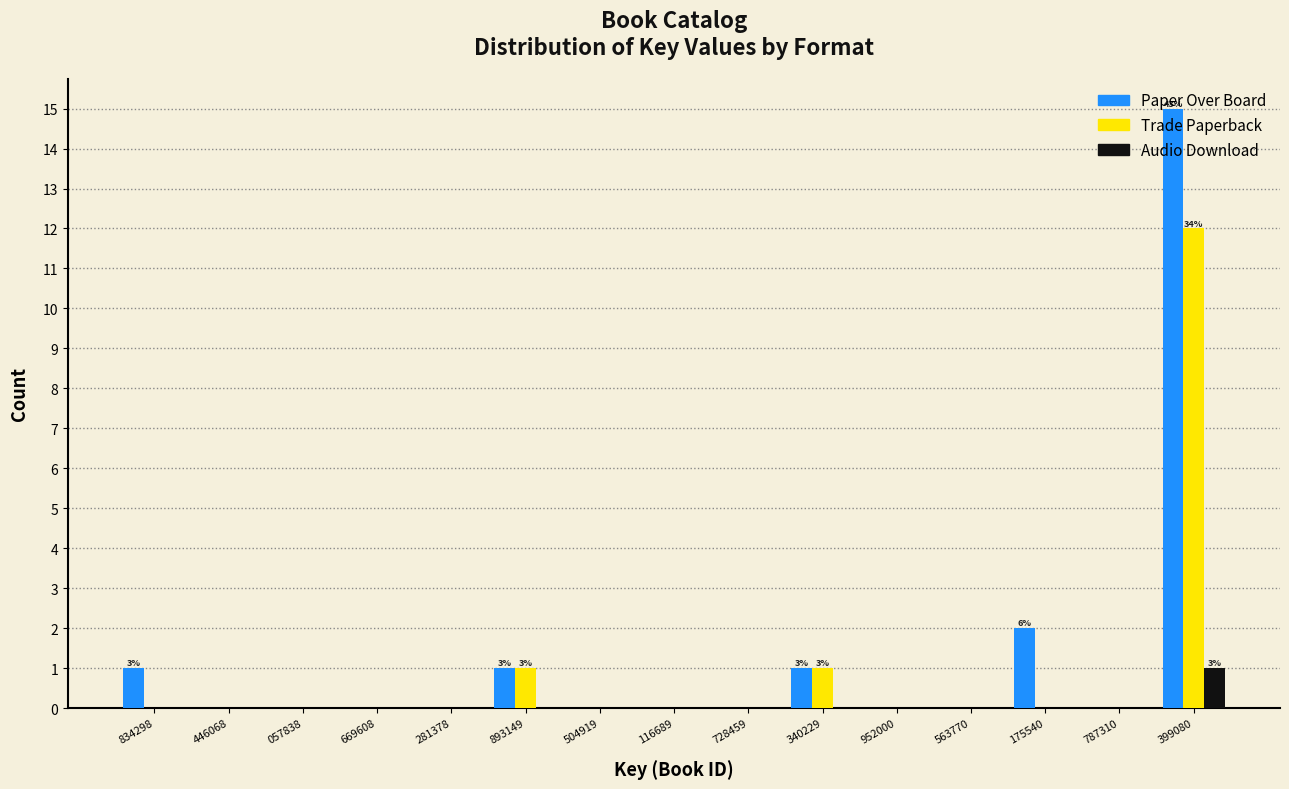

At which category is the sum across all series the highest?

399080